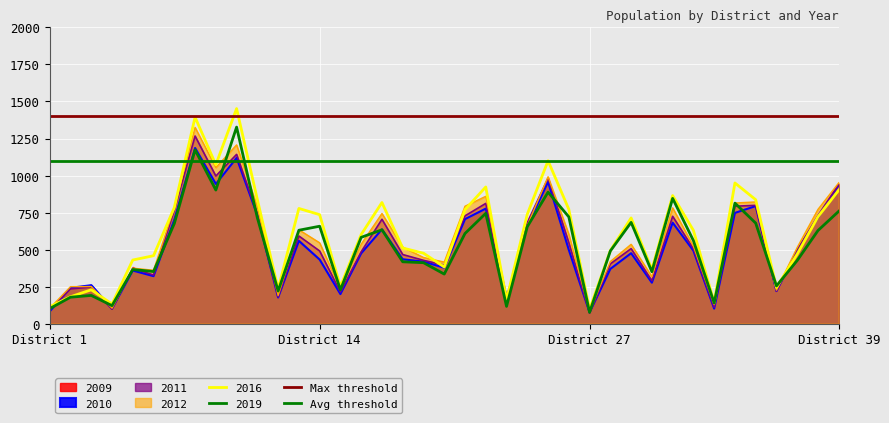

What is the highest value of the Max threshold series?

1400